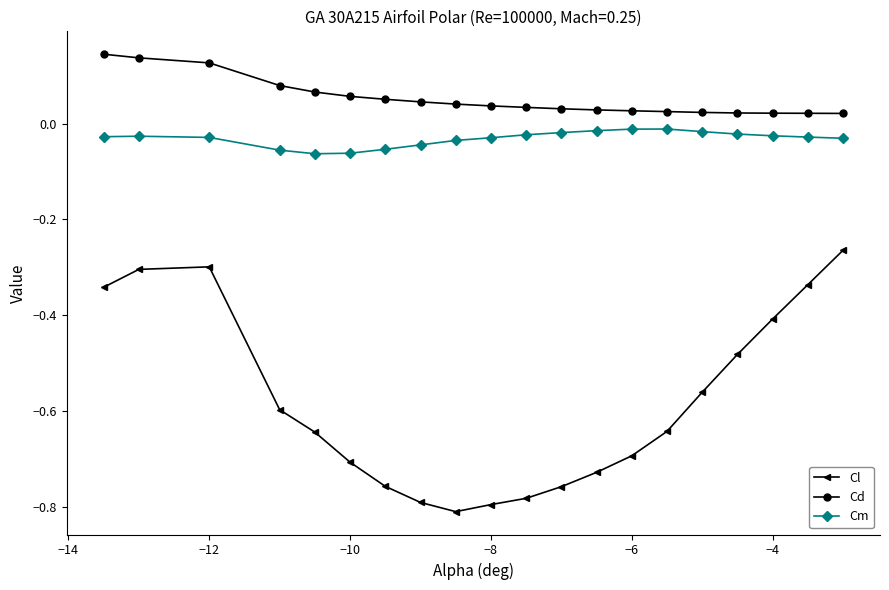

Which series has the largest total across all categories?

Cd